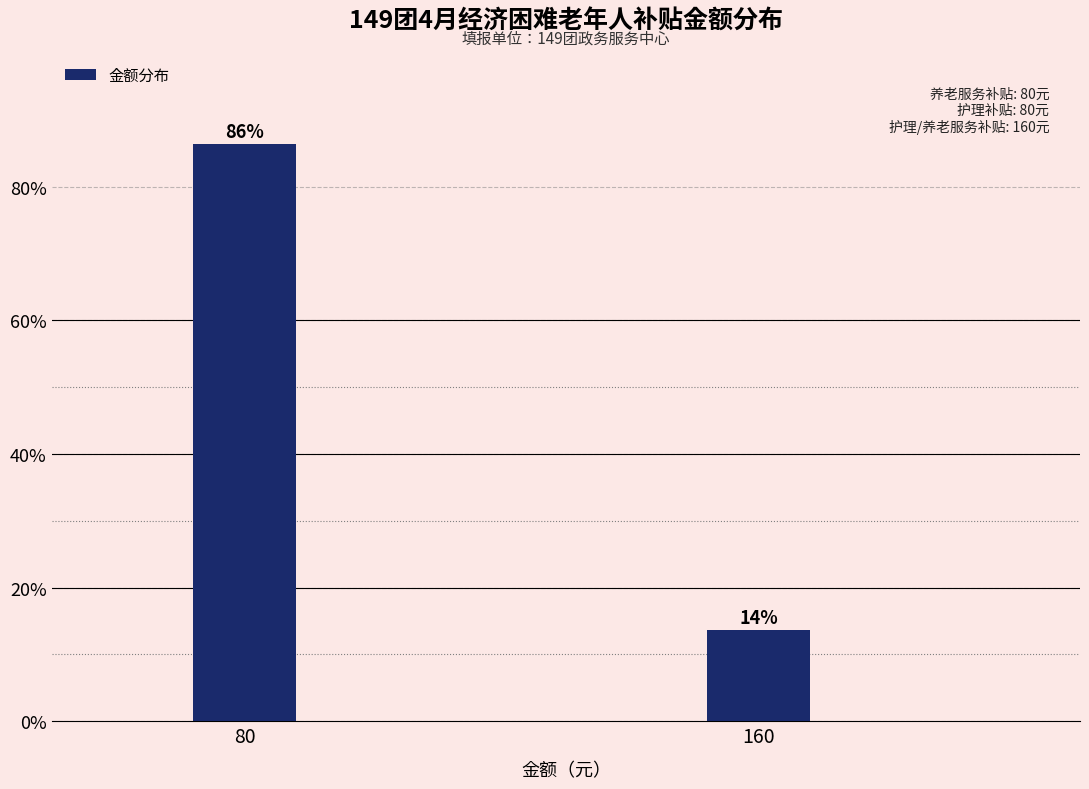

Is it true that the value at 160 is 5.8?

False